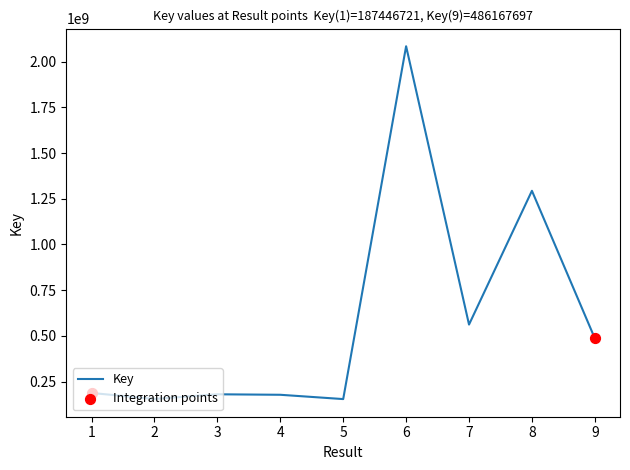

What is the ratio of the value at 4 to the value at 2?

1.1